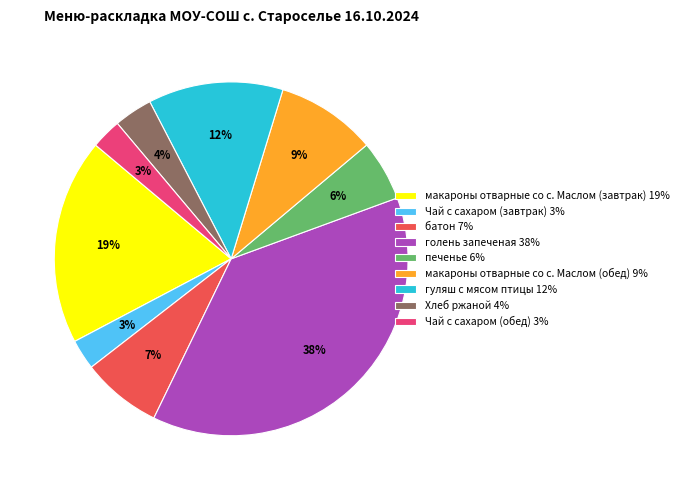

How many slices are in this pie chart?

9